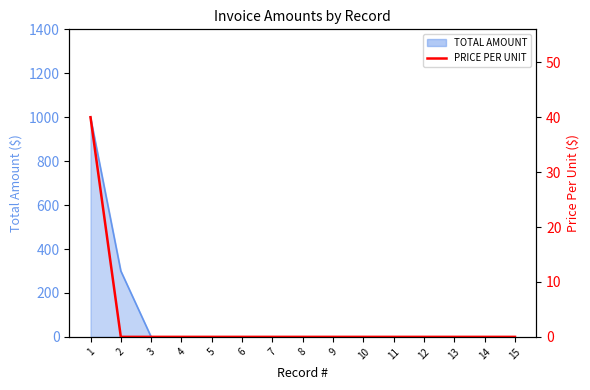

Is it true that the value at 3 is -21?

False